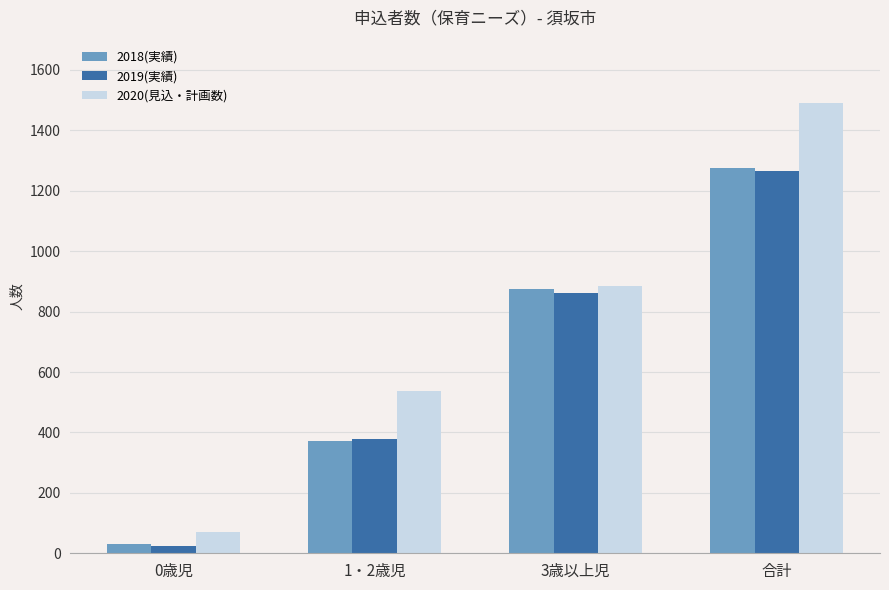

How many bars are there in each group?

3